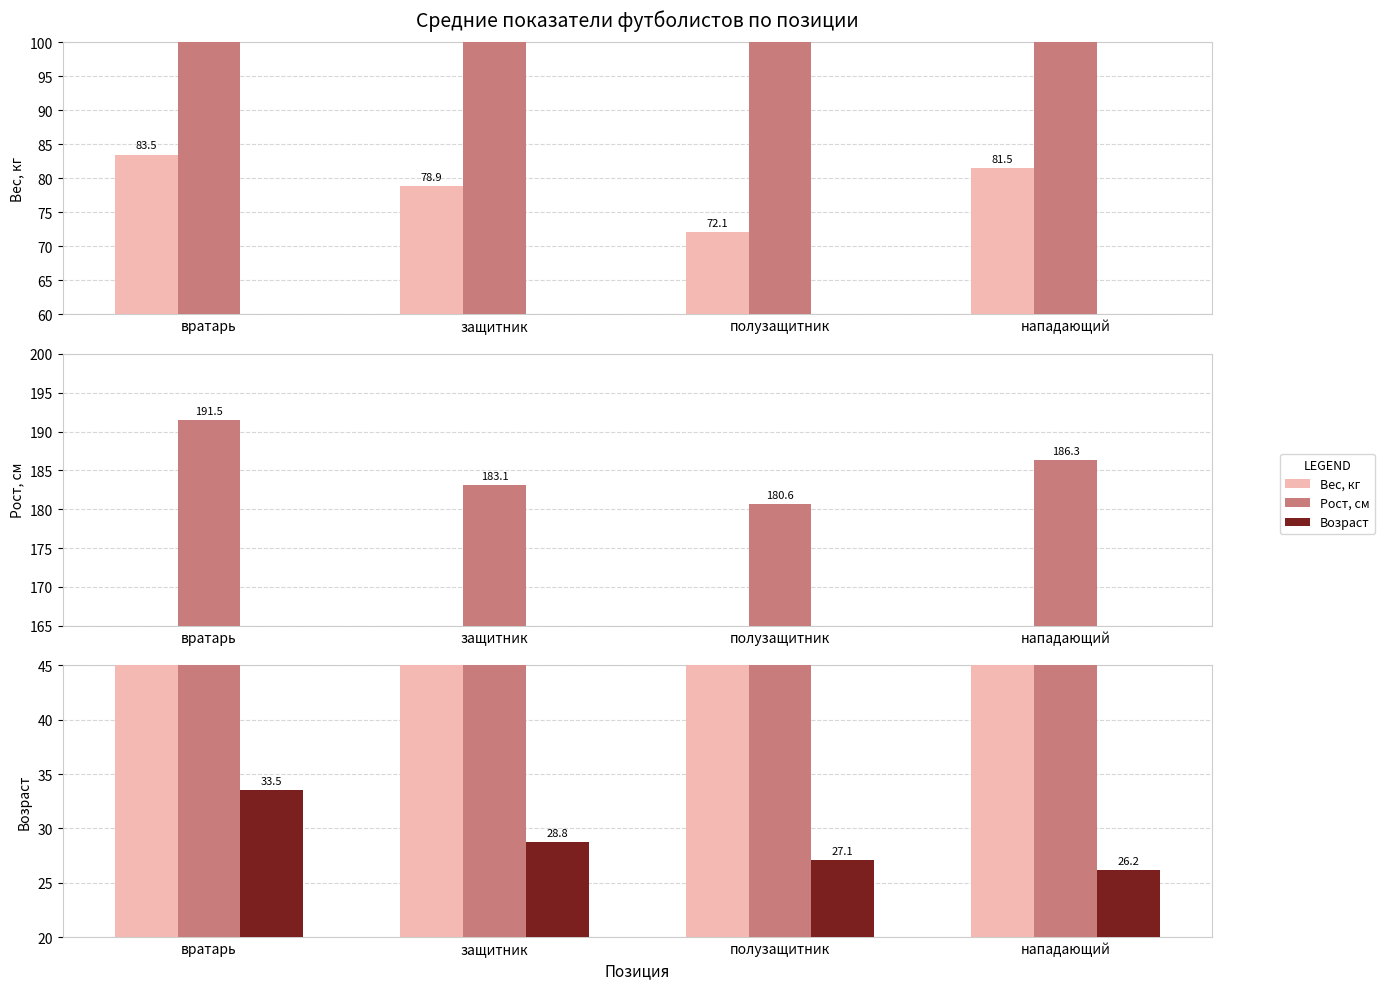

What is the label of the 4th bar from the left?

нападающий